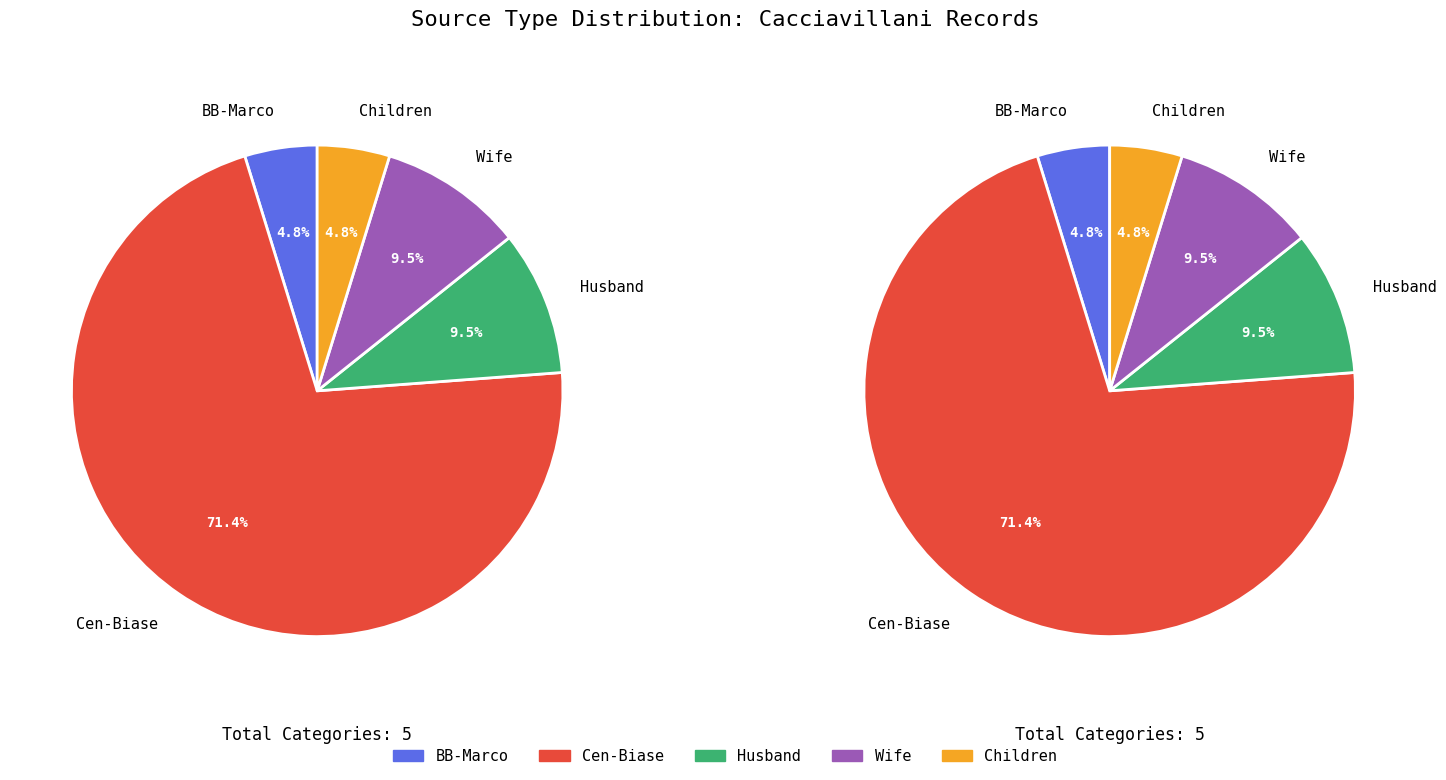

Count the number of slices in the pie.

5